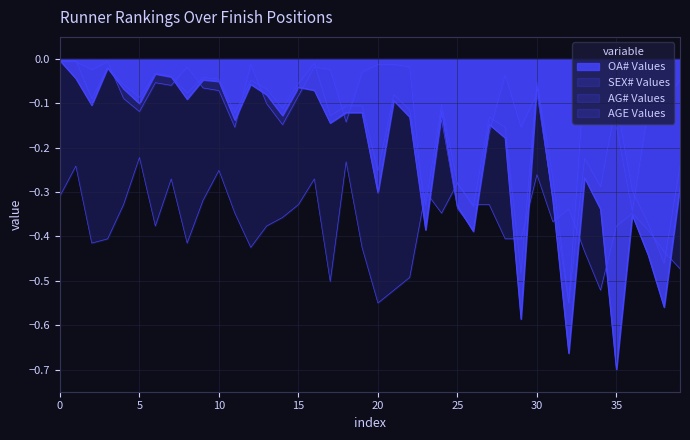

Does the chart have visible grid lines?

Yes